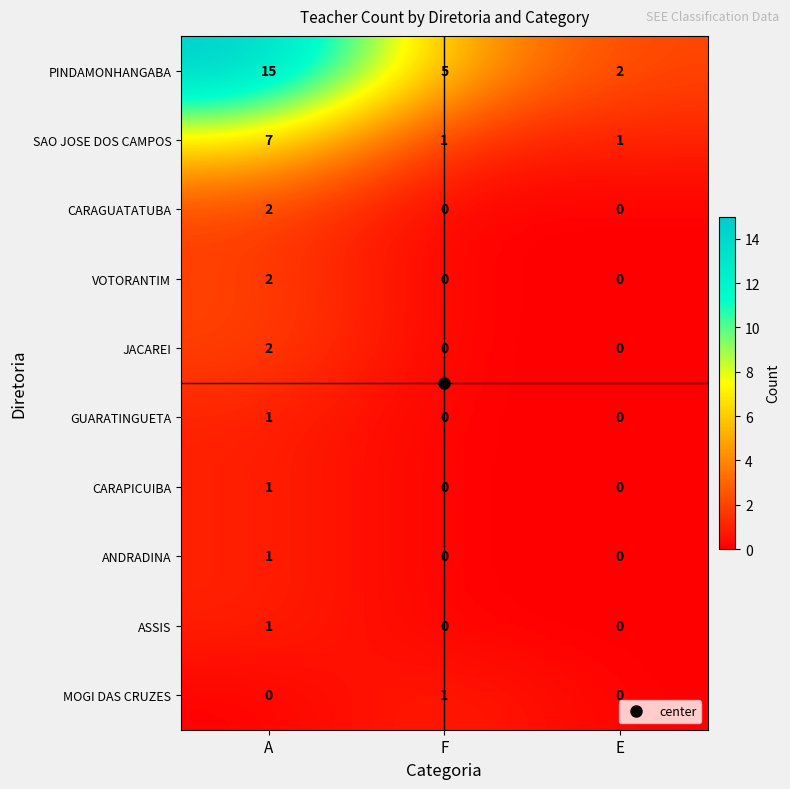

What is the difference between the highest and lowest values at F?

5